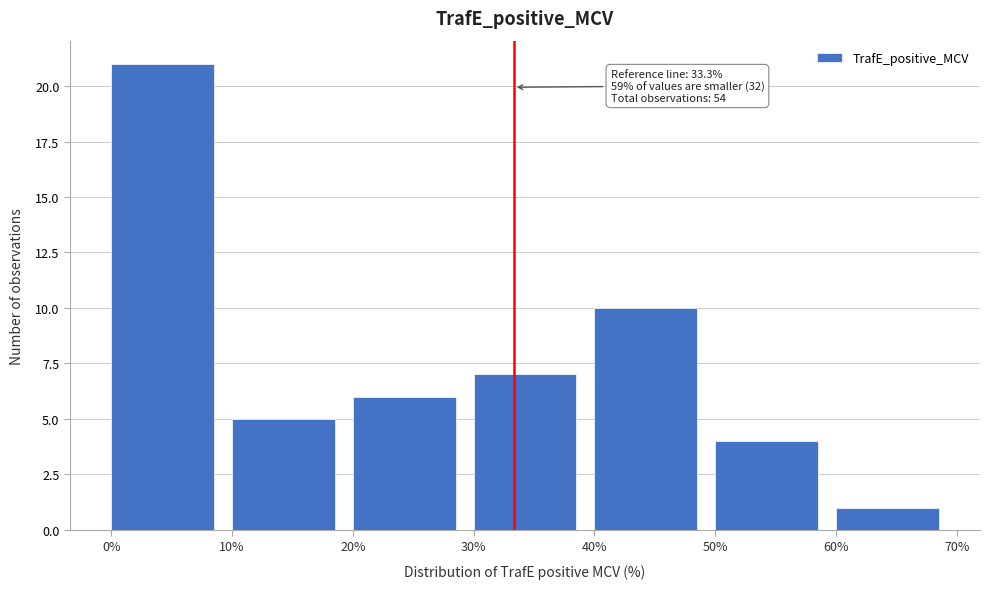

Over which range of the x-axis is the bar tallest?

0% to 10%